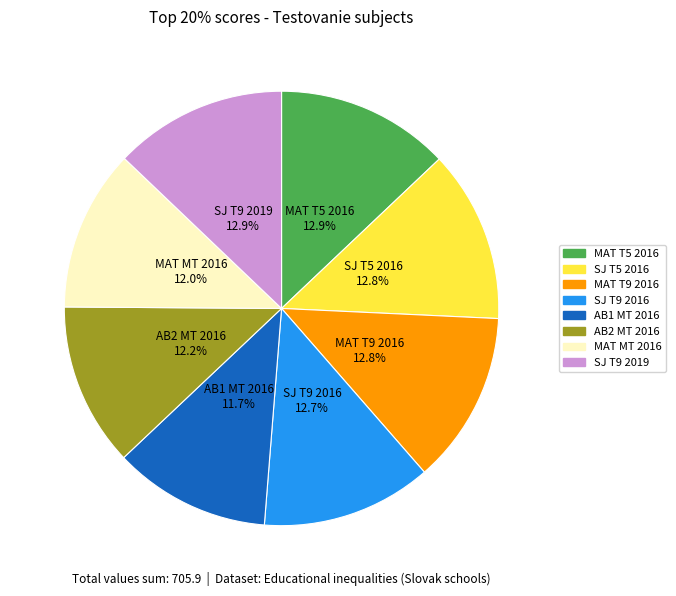

To the nearest percent, what is the average slice percentage?

12%